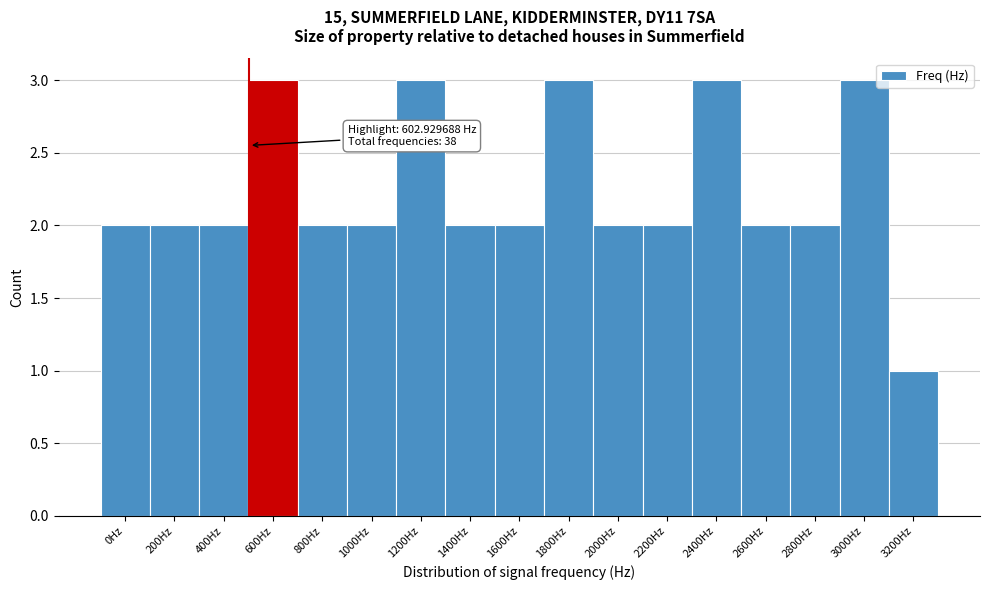

Reading left to right, what are all the values shown in this chart?

2	2	2	3	2	2	3	2	2	3	2	2	3	2	2	3	1